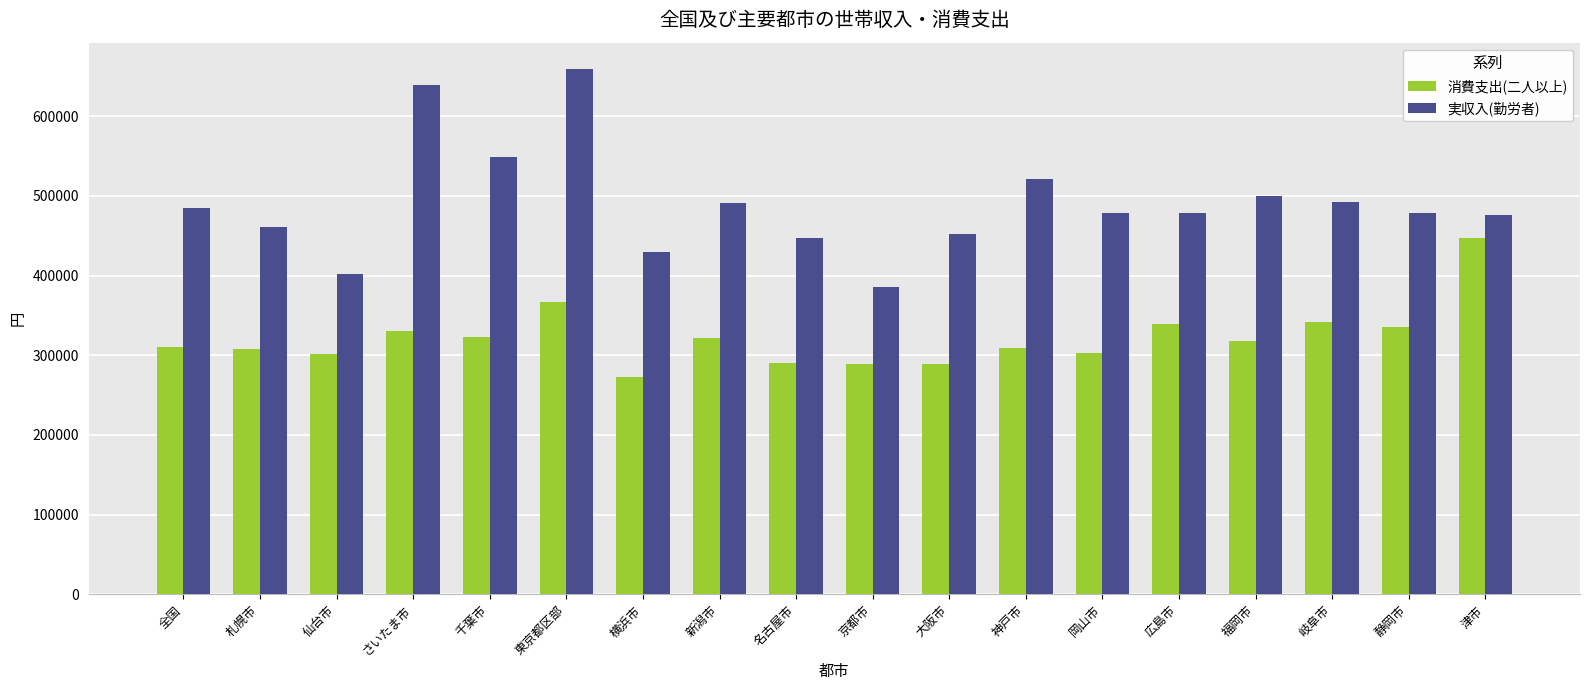

Which category has the highest value across all series?

東京都区部